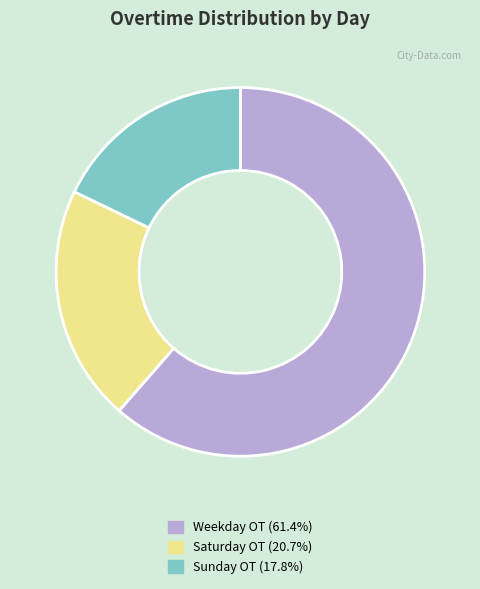

Does any single category account for the majority?

Yes